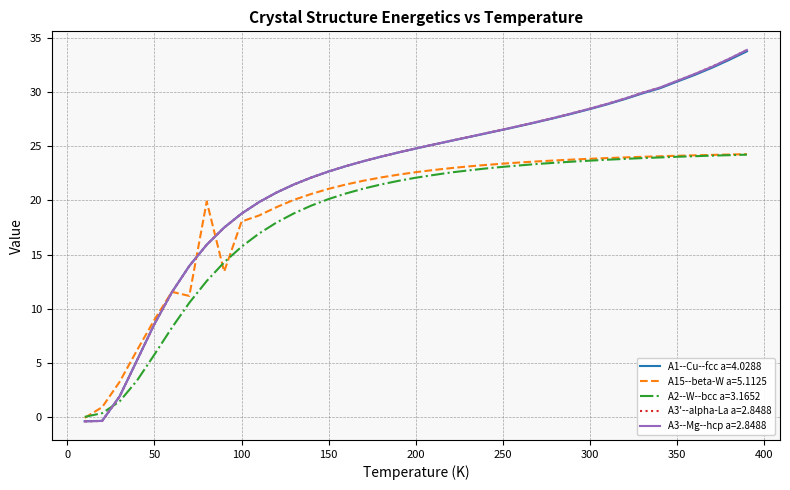

What is the highest value of the A3--Mg--hcp a=2.8488 series?

33.9